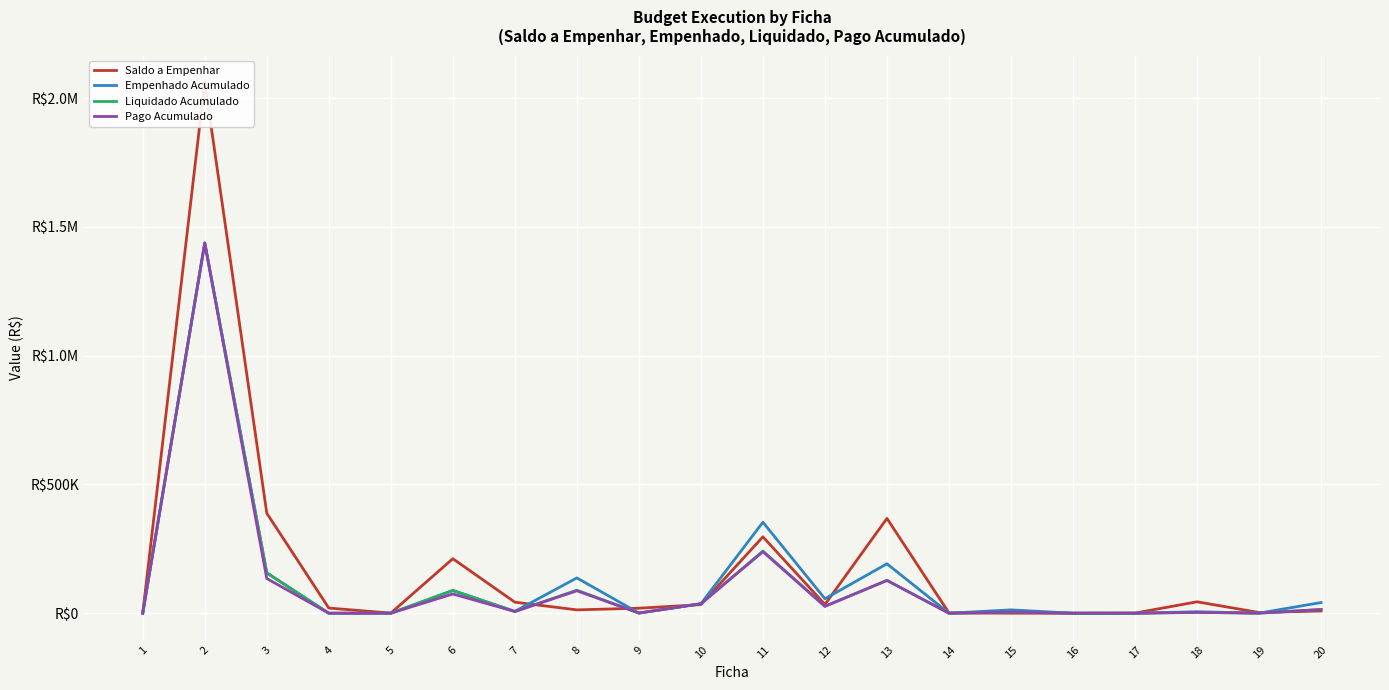

At 2, list the series in order from smallest to largest.

Empenhado Acumulado, Liquidado Acumulado, Pago Acumulado, Saldo a Empenhar